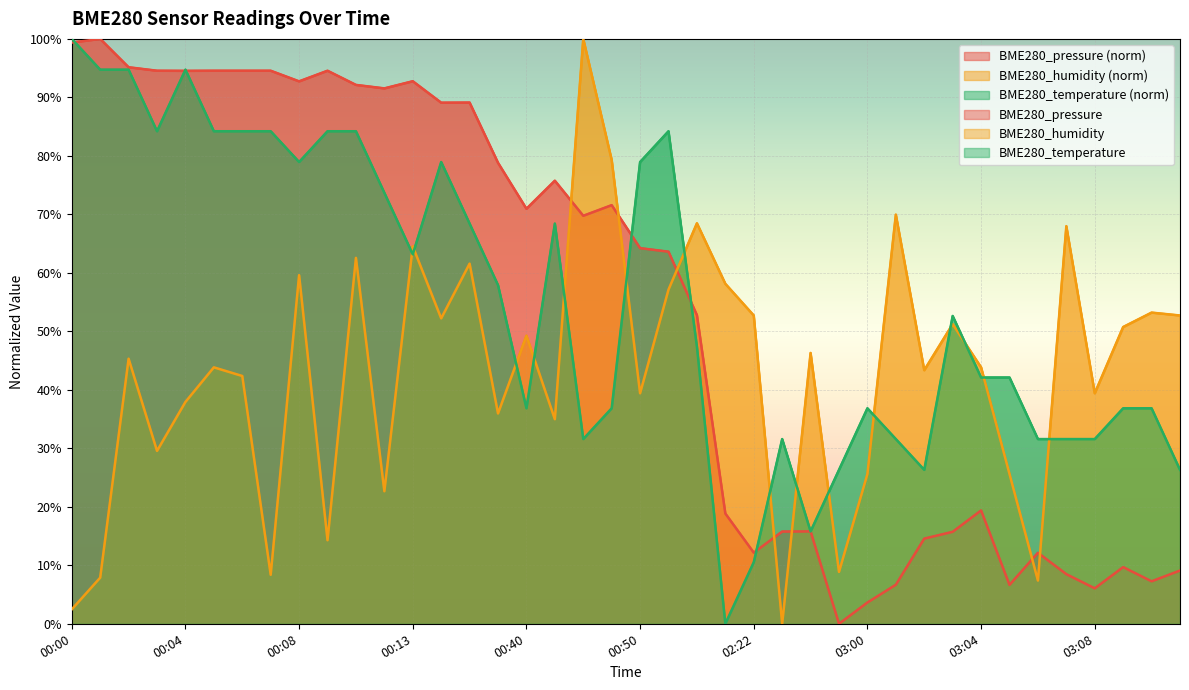

Which series has the largest total across all categories?

BME280_temperature